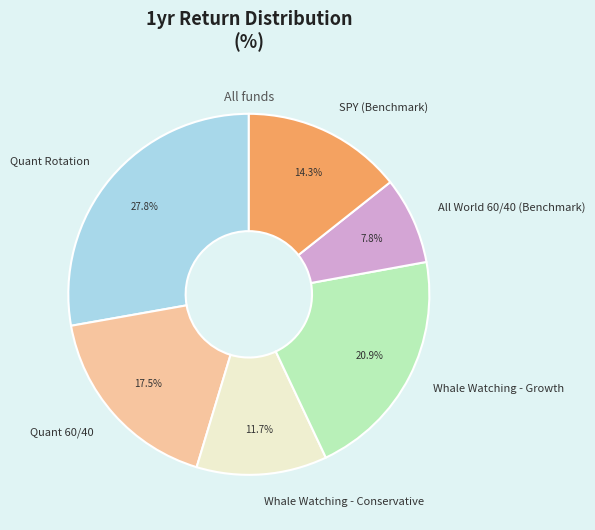

To the nearest percent, what is the average slice percentage?

17%